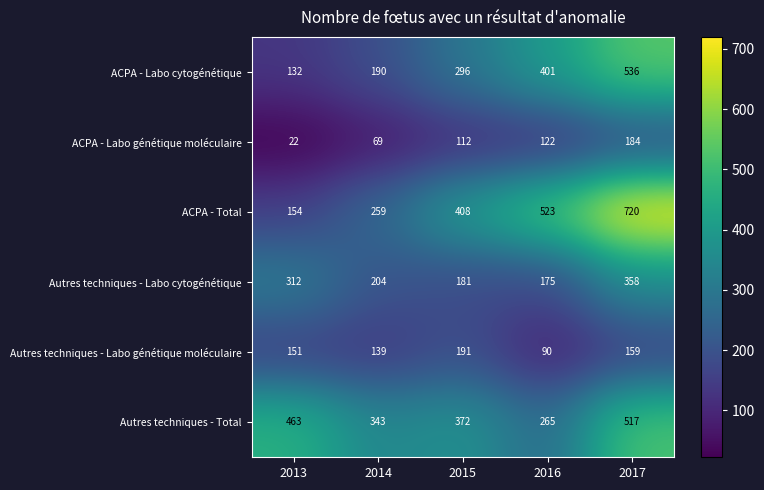

At which category is the sum across all series the highest?

2017